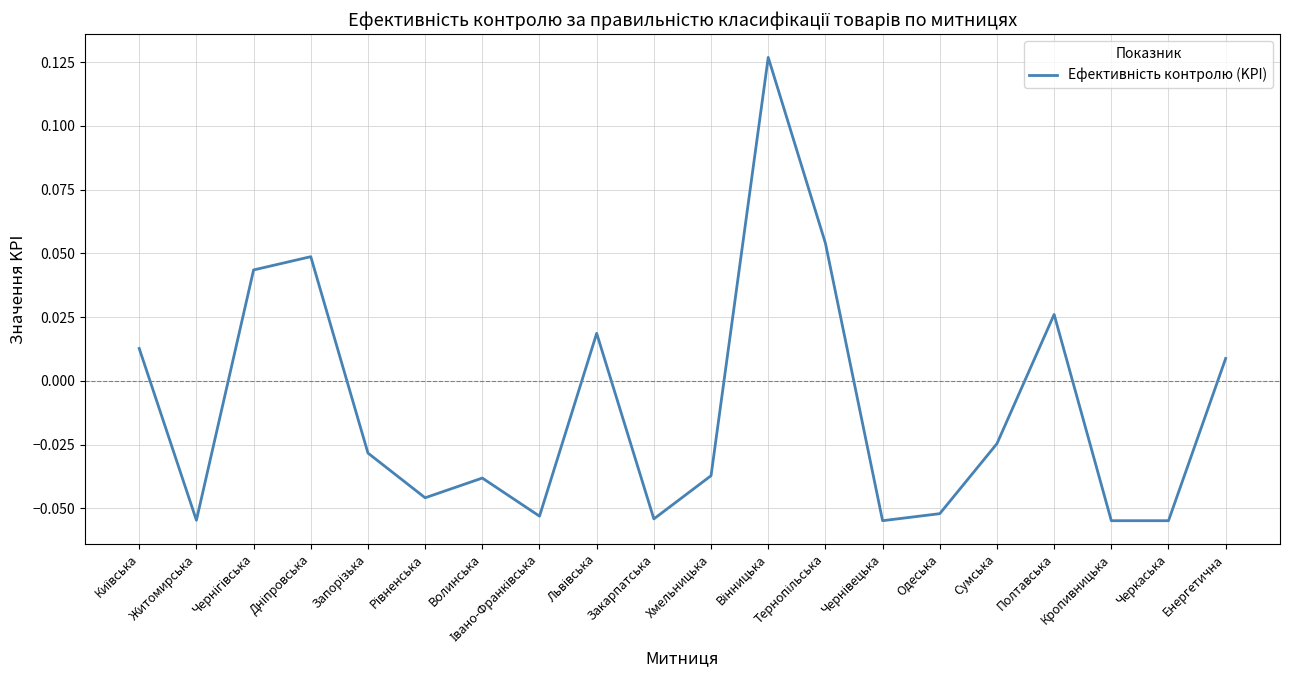

The value at Хмельницька is -0.1. True or false?

False